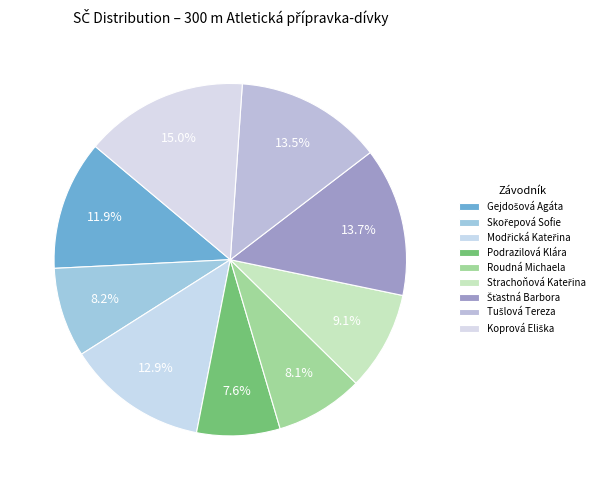

What is the total percentage of Koprová Eliška and Strachoňová Kateřina?

24.1%